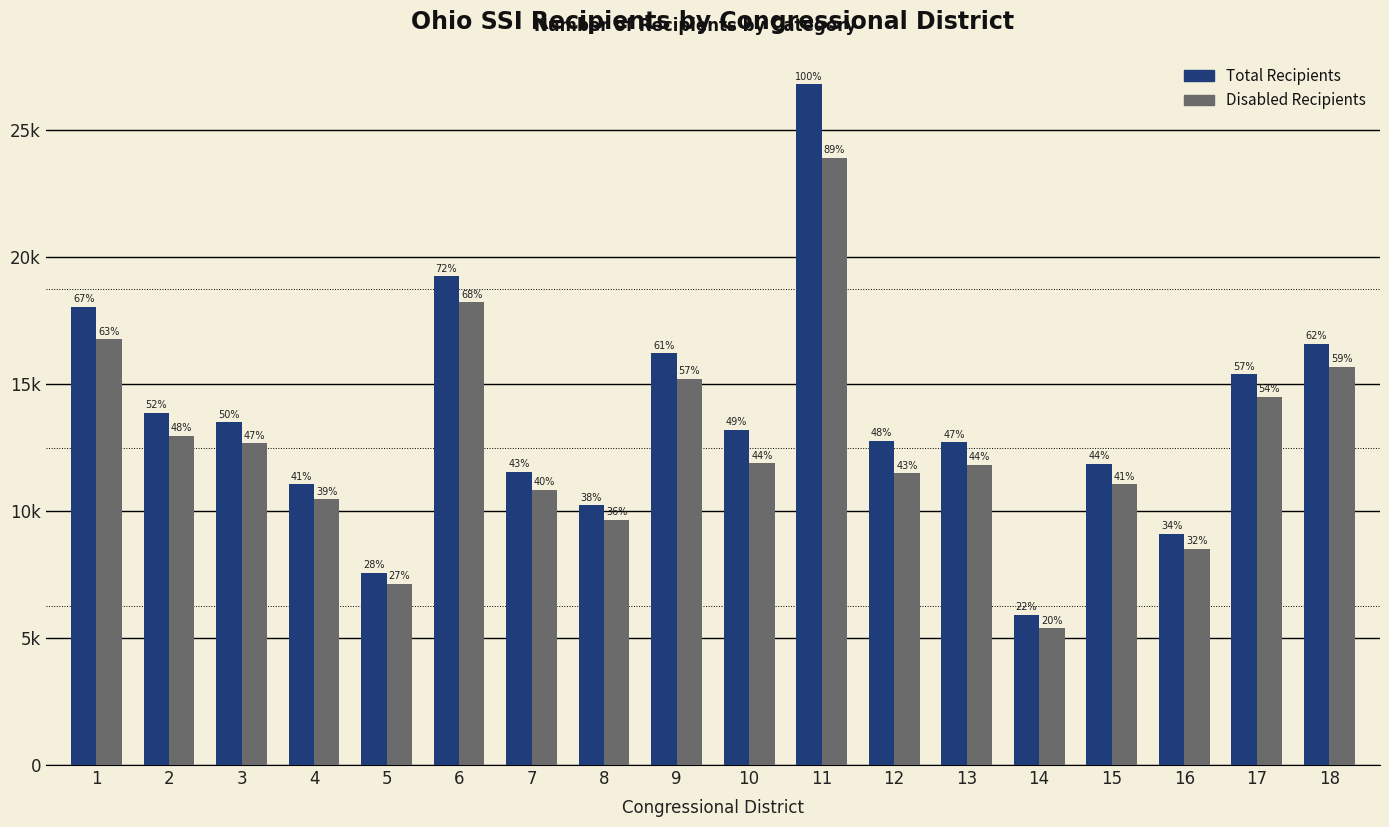

Does the chart contain stacked bars?

No